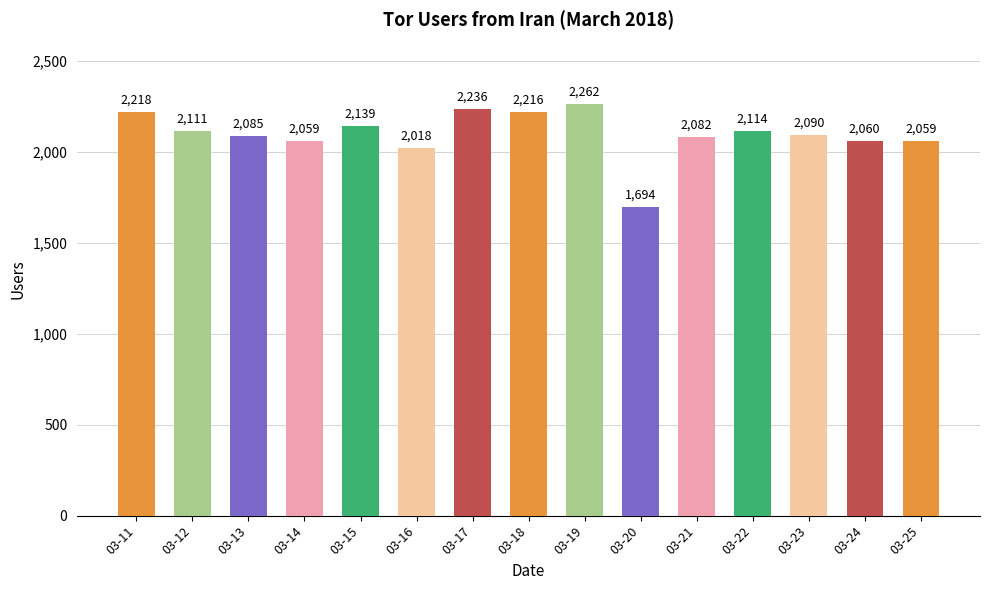

What is the change in value from 03-15 to 03-19?

+123